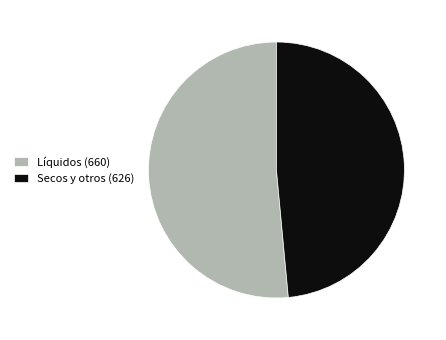

How many slices are in this pie chart?

2